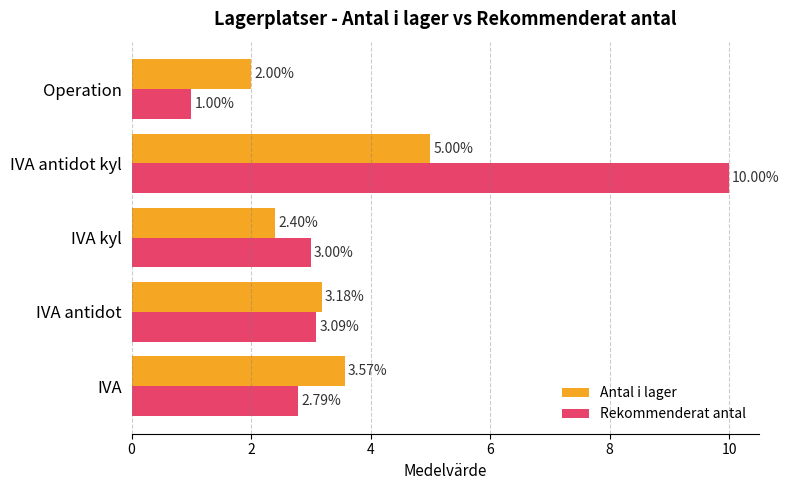

At which label is Antal i lager closest to 3?

IVA antidot